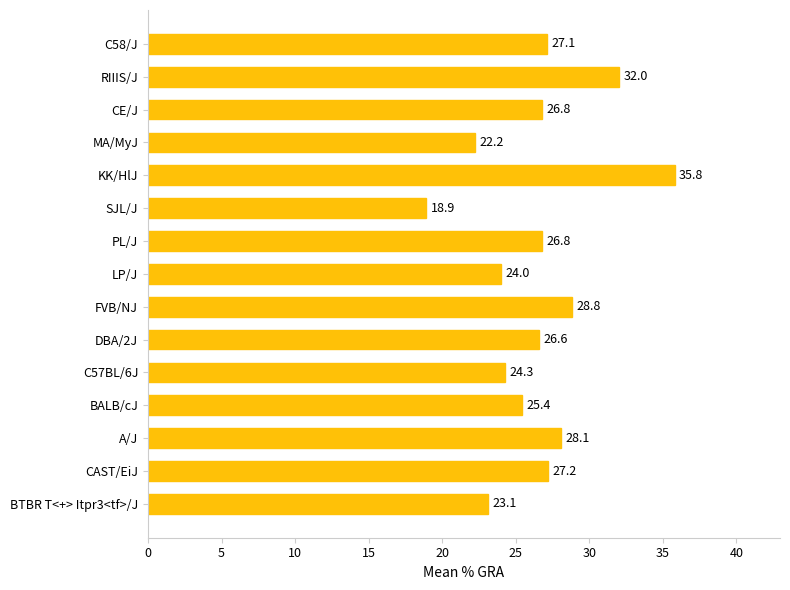

Which has a higher value, BALB/cJ or LP/J?

BALB/cJ